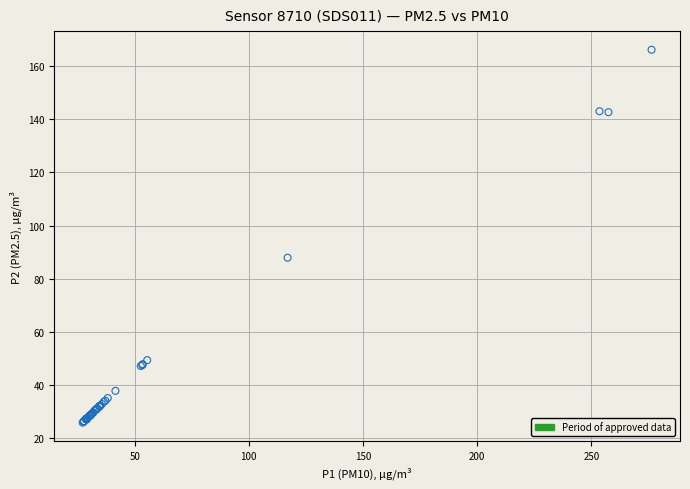

What Y value in the scatter plot is closest to 96?

87.9